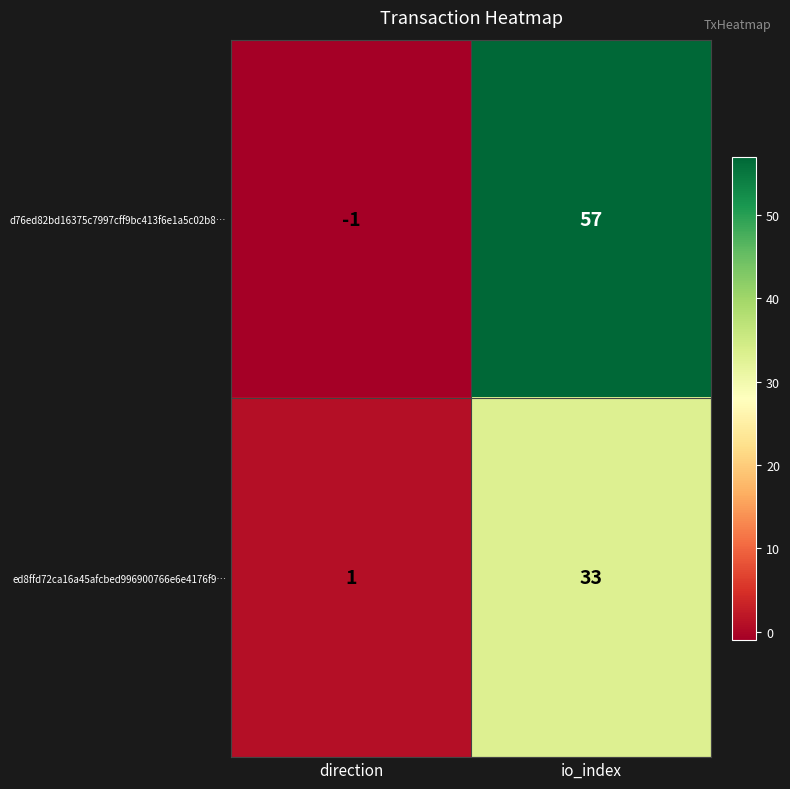

List the series in order of their overall mean, lowest first.

ed8ffd72ca16a45afcbed996900766e6e4176f9…, d76ed82bd16375c7997cff9bc413f6e1a5c02b8…